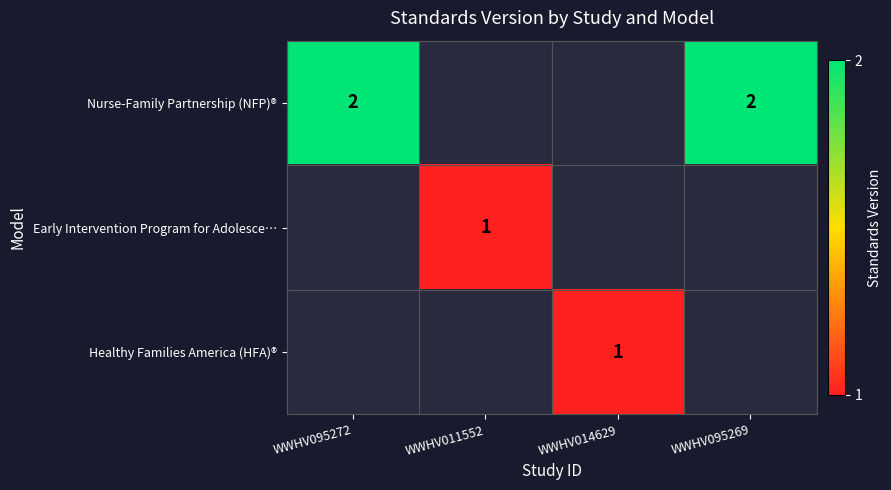

The Early Intervention Program for Adolesce… series shows 1 at WWHV011552. True or false?

True